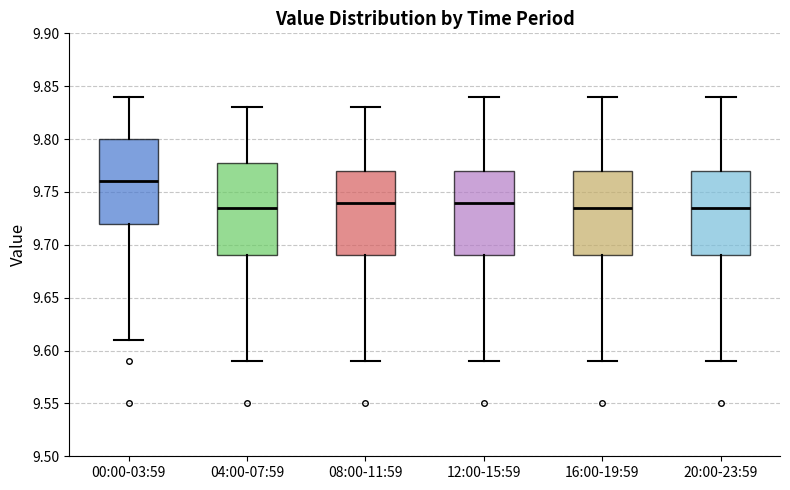

Reading left to right, read every box against the y-axis: the position of its median line, the range the box covers, and the ends of its whiskers. The values are not printed on the chart, so give them approximately, as read against the axis.

00:00-03:59: median 9.760, box 9.720 to 9.800, whiskers 9.610 to 9.840
04:00-07:59: median 9.735, box 9.690 to 9.780, whiskers 9.590 to 9.830
08:00-11:59: median 9.740, box 9.690 to 9.770, whiskers 9.590 to 9.830
12:00-15:59: median 9.740, box 9.690 to 9.770, whiskers 9.590 to 9.840
16:00-19:59: median 9.735, box 9.690 to 9.770, whiskers 9.590 to 9.840
20:00-23:59: median 9.735, box 9.690 to 9.770, whiskers 9.590 to 9.840